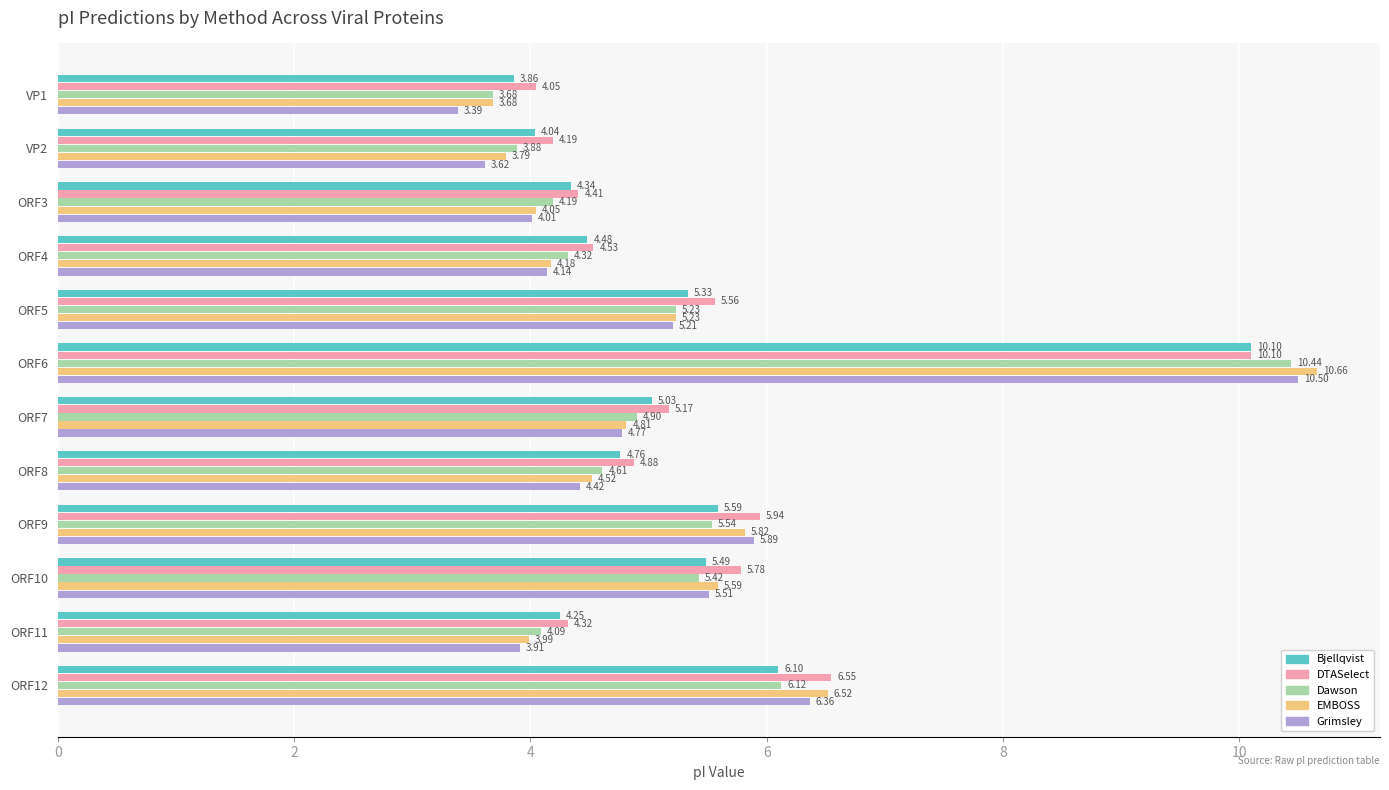

What is the spread (max minus min) of values at ORF8?

0.5